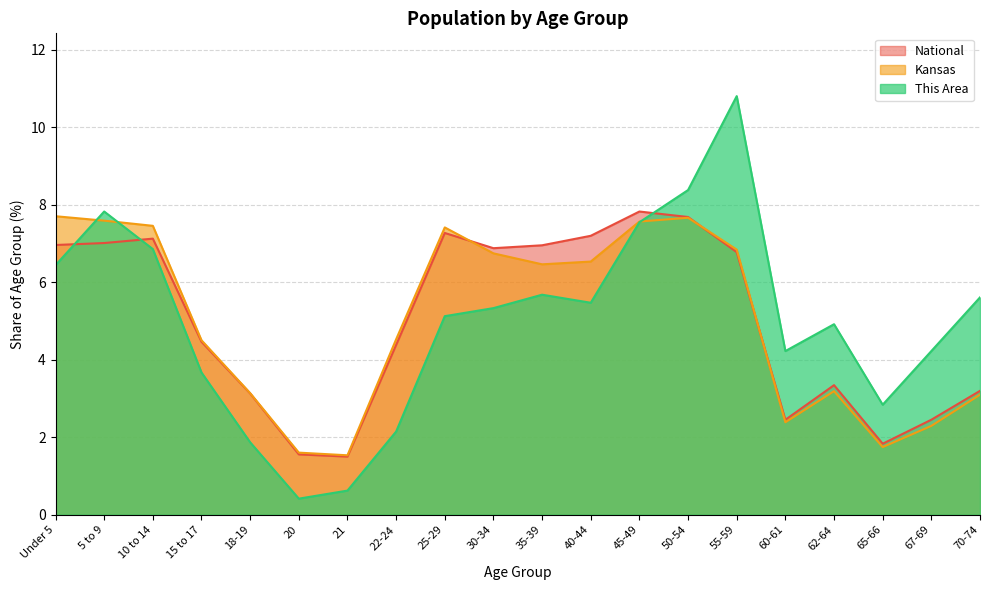

At which category is the sum across all series the highest?

55-59